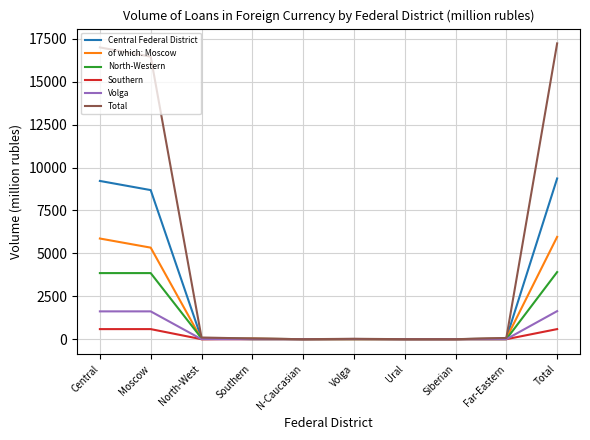

List the series in order of their peak value, lowest first.

Southern, Volga, North-Western, of which: Moscow, Central Federal District, Total